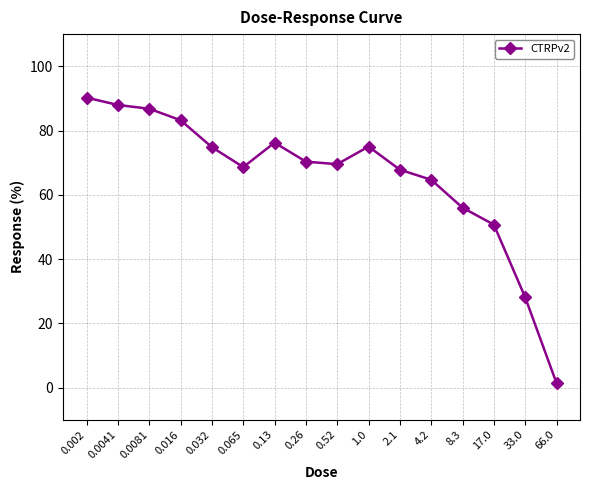

Which label corresponds to the largest value in the chart?

0.002